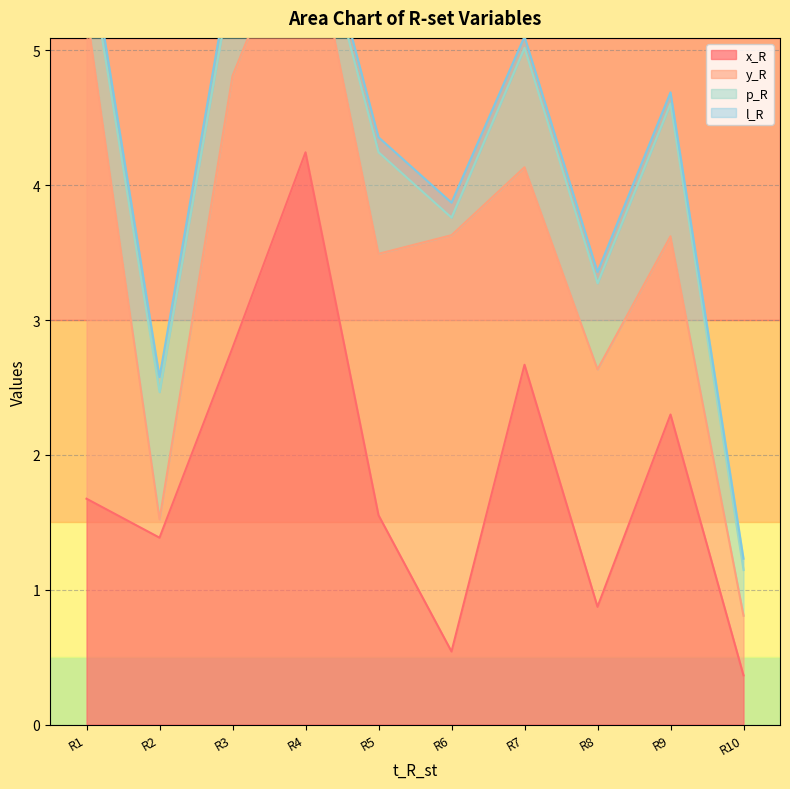

How many lines are shown in the chart?

4